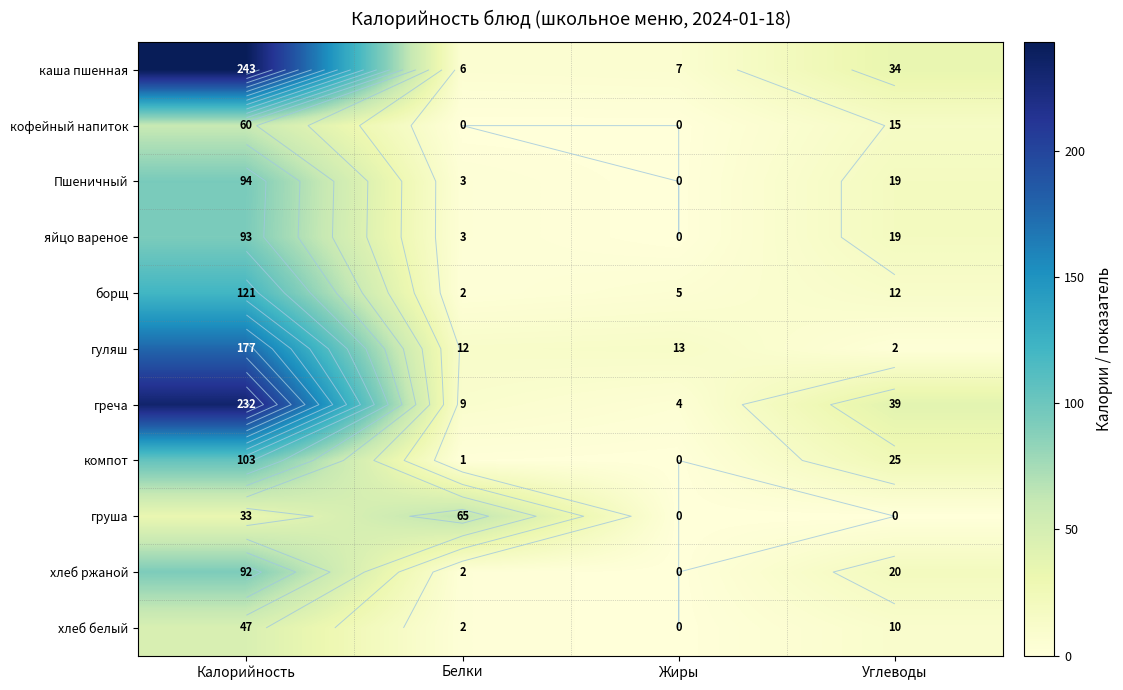

True or false: хлеб белый has a value of 3 at Белки.

False